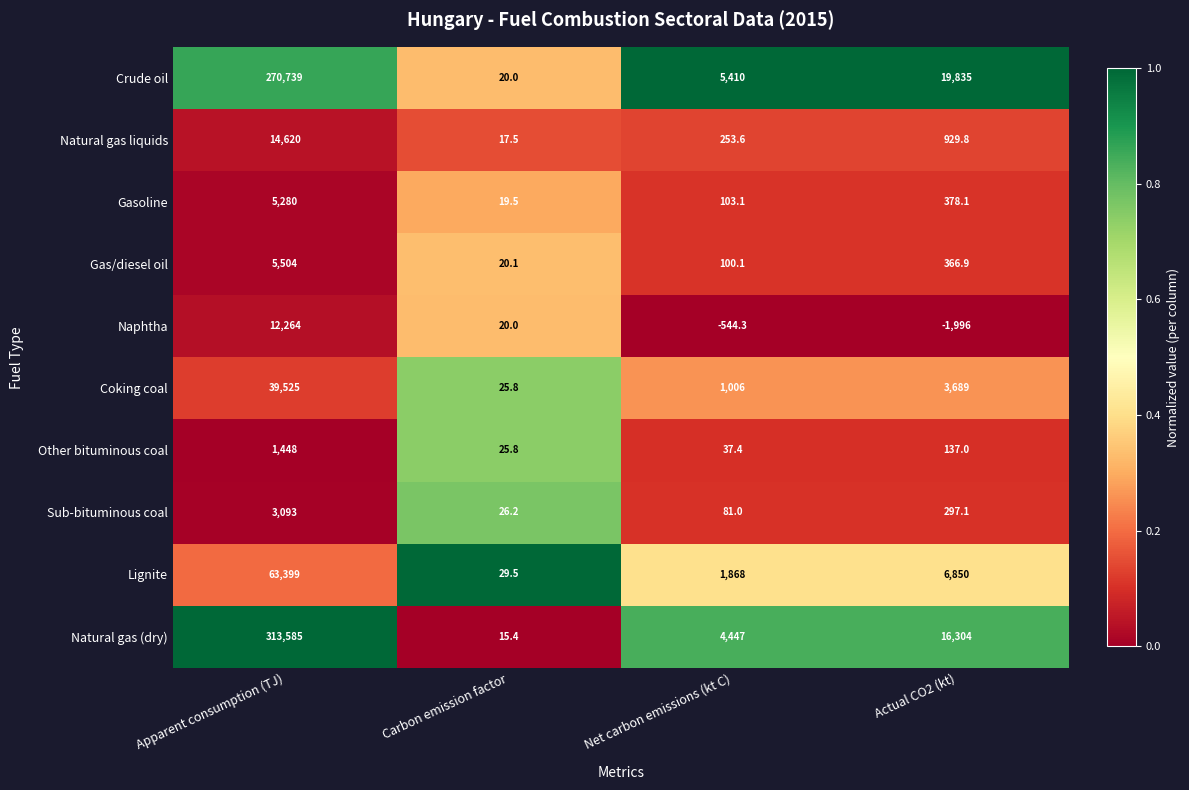

Which series has the widest spread of values?

Natural gas (dry)